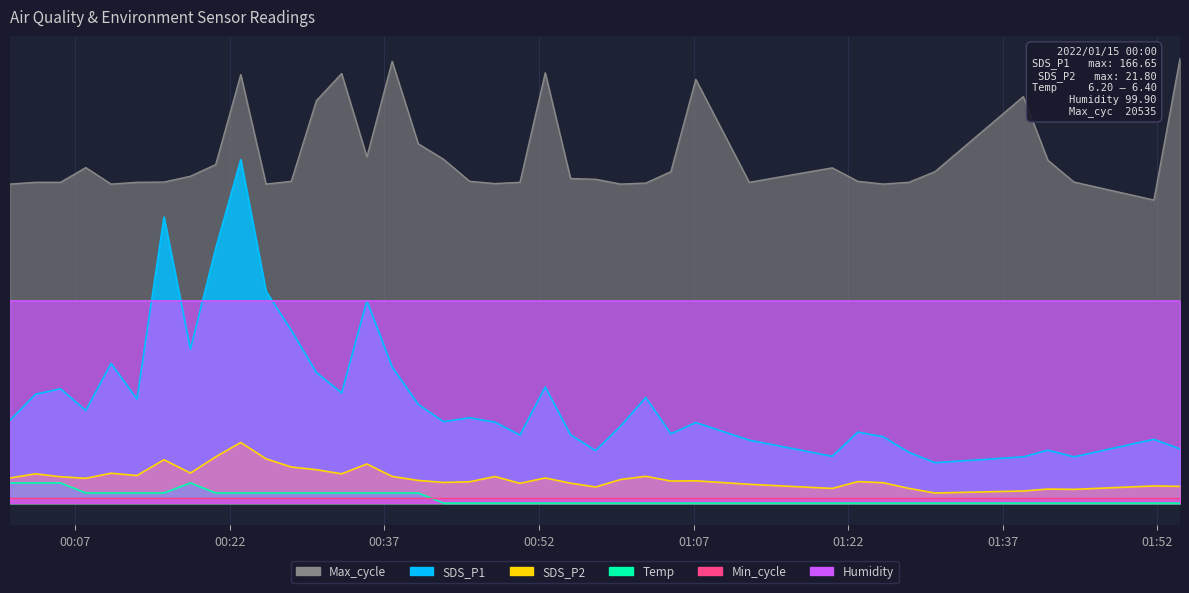

Does the chart have visible grid lines?

Yes